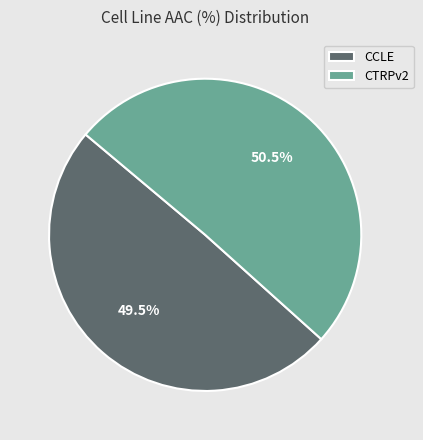

Combined, do CTRPv2 and CCLE account for over 50%?

Yes